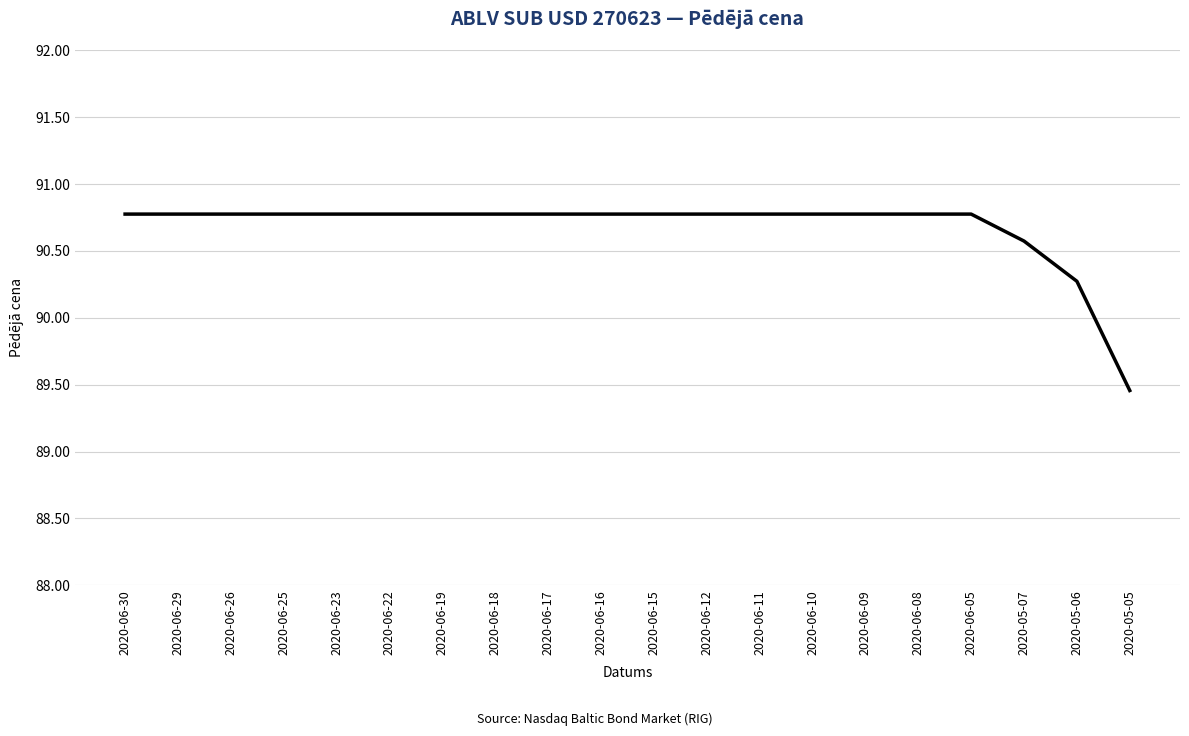

What is the greatest value displayed?

90.8